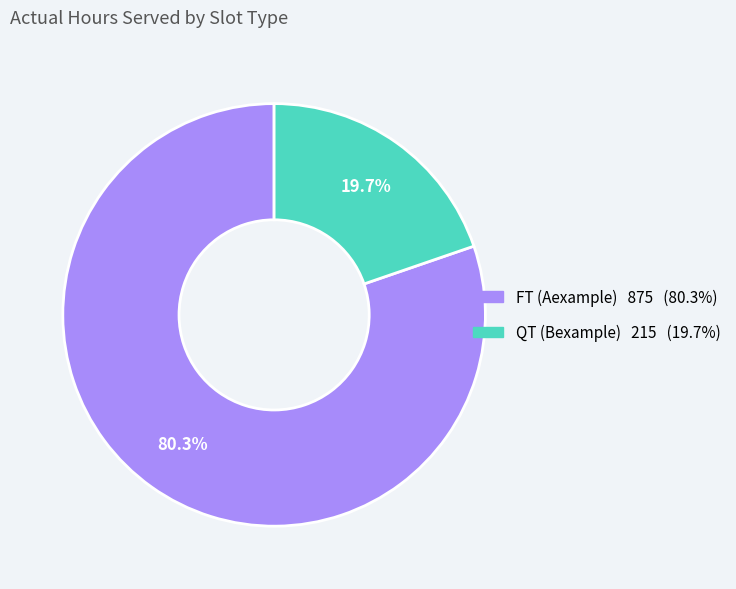

What is the largest slice in the pie chart?

FT (Aexample)